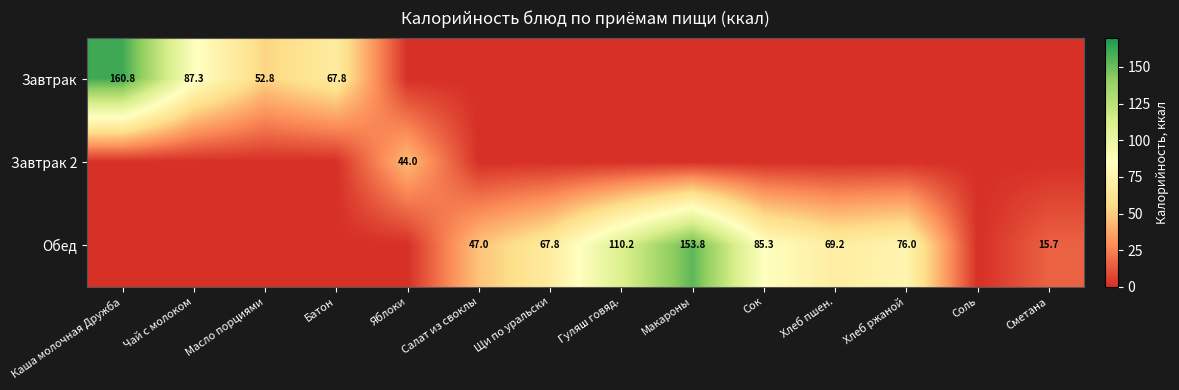

How many series are shown in this chart?

3